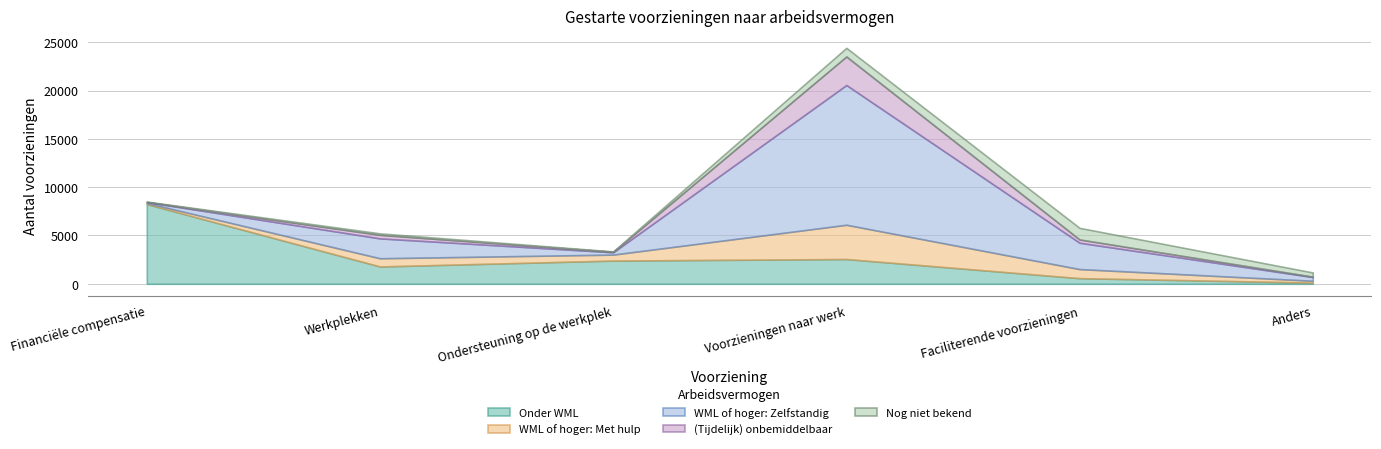

Which series has the widest spread of values?

WML of hoger: Zelfstandig